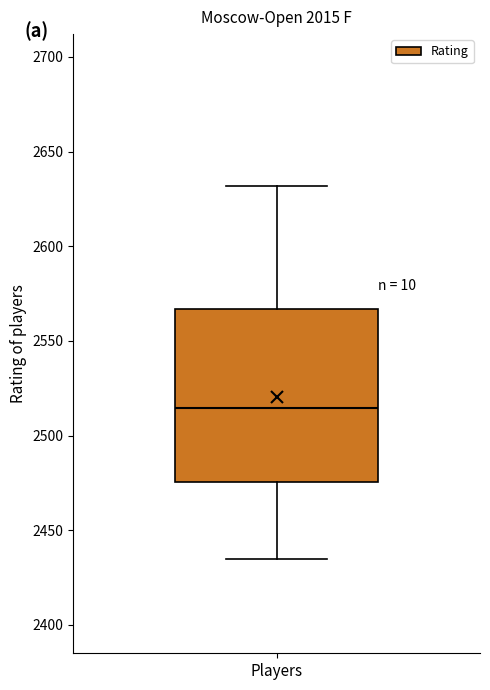

Where is the upper edge of the box for Players on the y-axis? The values are not printed on the chart, so give them approximately, as read against the axis.

2565